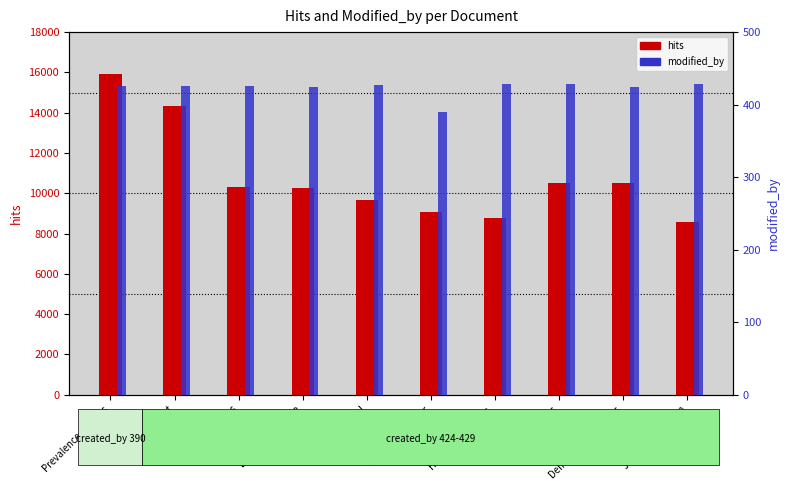

Between Les hinvisibles and Les maux de la vie, which series saw the biggest shift?

hits